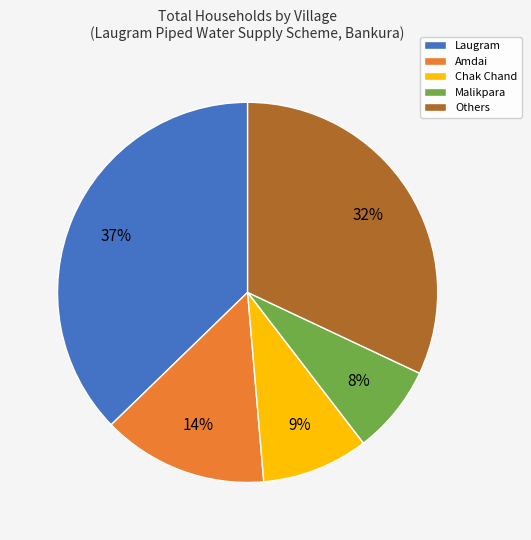

Rank the categories by value from highest to lowest.

Laugram, Others, Amdai, Chak Chand, Malikpara